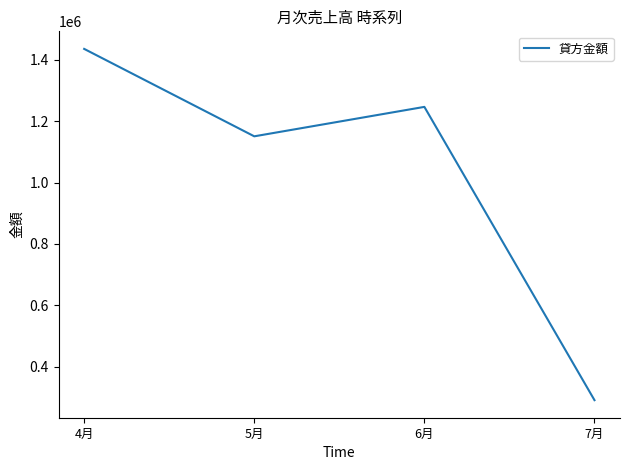

Reading left to right, what are all the values shown in this chart?

1435759	1150830	1246781	290937